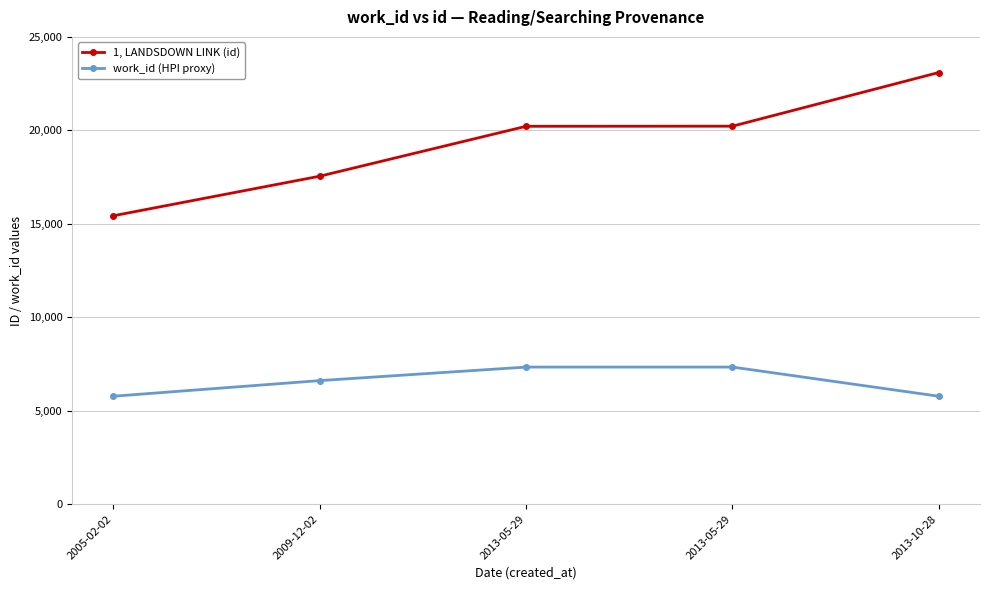

Is this an area chart (filled region under the line)?

No